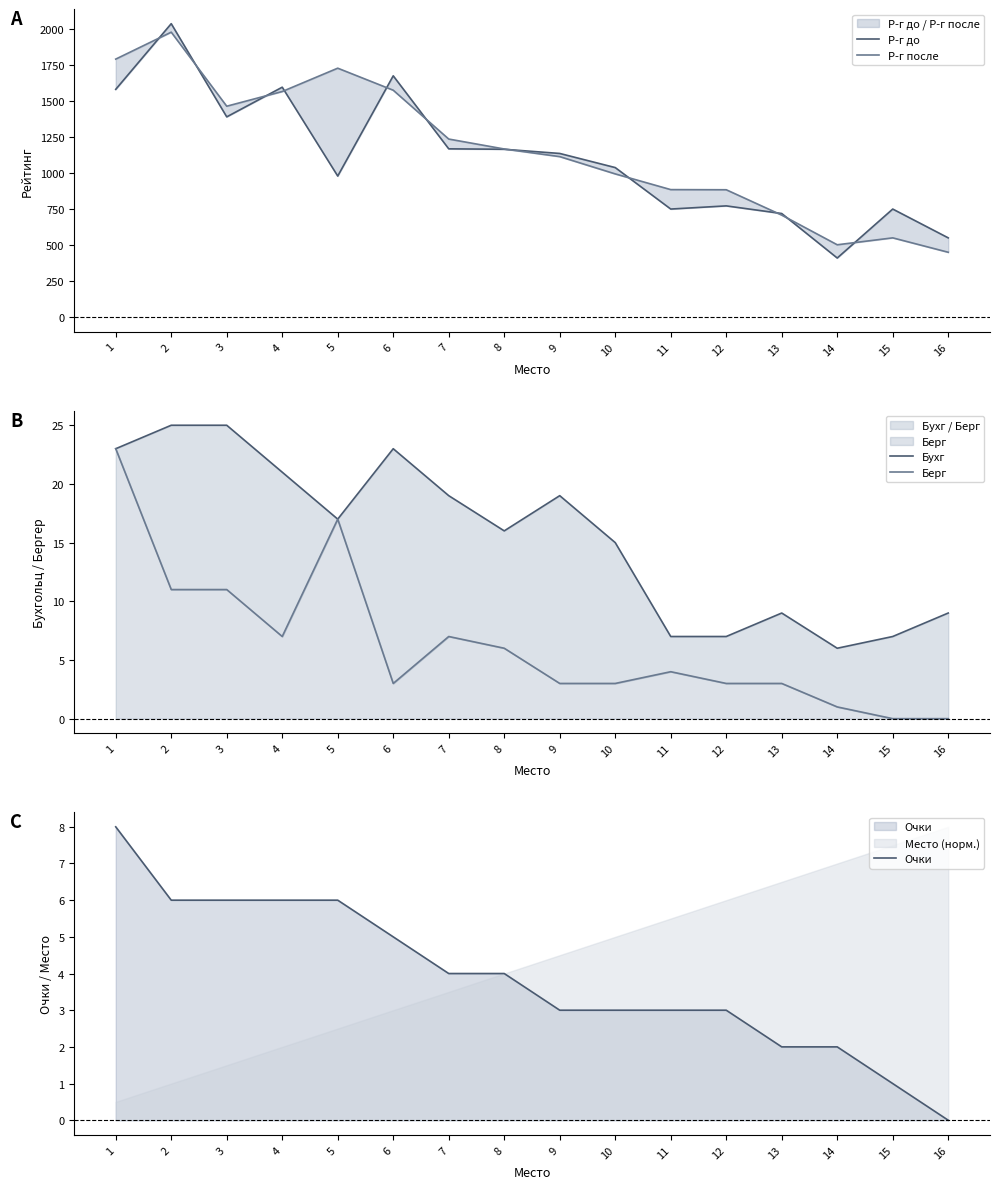

Reading left to right, extract all data points from this chart.

Р-г до: 1=1581	2=2037	3=1390	4=1596	5=979	6=1675	7=1168	8=1165	9=1136	10=1038	11=750	12=772	13=719	14=410	15=750	16=550
Р-г после: 1=1791	2=1978	3=1464	4=1566	5=1728	6=1575	7=1236	8=1167	9=1114	10=994	11=885	12=884	13=708	14=502	15=550	16=450
Бухг: 1=23	2=25	3=25	4=21	5=17	6=23	7=19	8=16	9=19	10=15	11=7	12=7	13=9	14=6	15=7	16=9
Берг: 1=23	2=11	3=11	4=7	5=17	6=3	7=7	8=6	9=3	10=3	11=4	12=3	13=3	14=1	15=0	16=0
Очки: 1=8	2=6	3=6	4=6	5=6	6=5	7=4	8=4	9=3	10=3	11=3	12=3	13=2	14=2	15=1	16=0